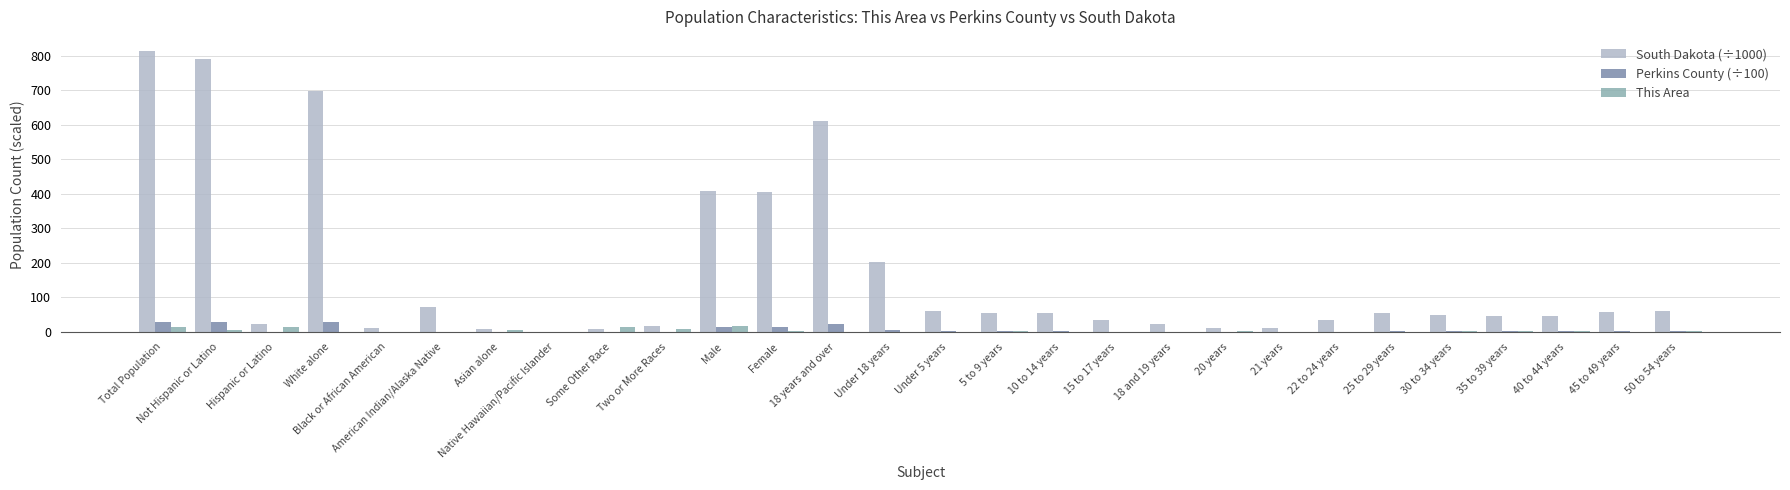

Which series has the largest total across all categories?

South Dakota (÷1000)